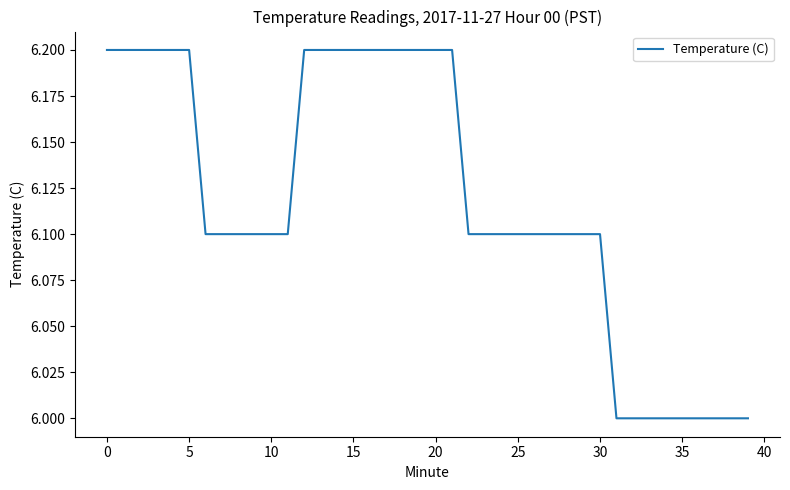

What is the maximum value shown in the chart?

6.2